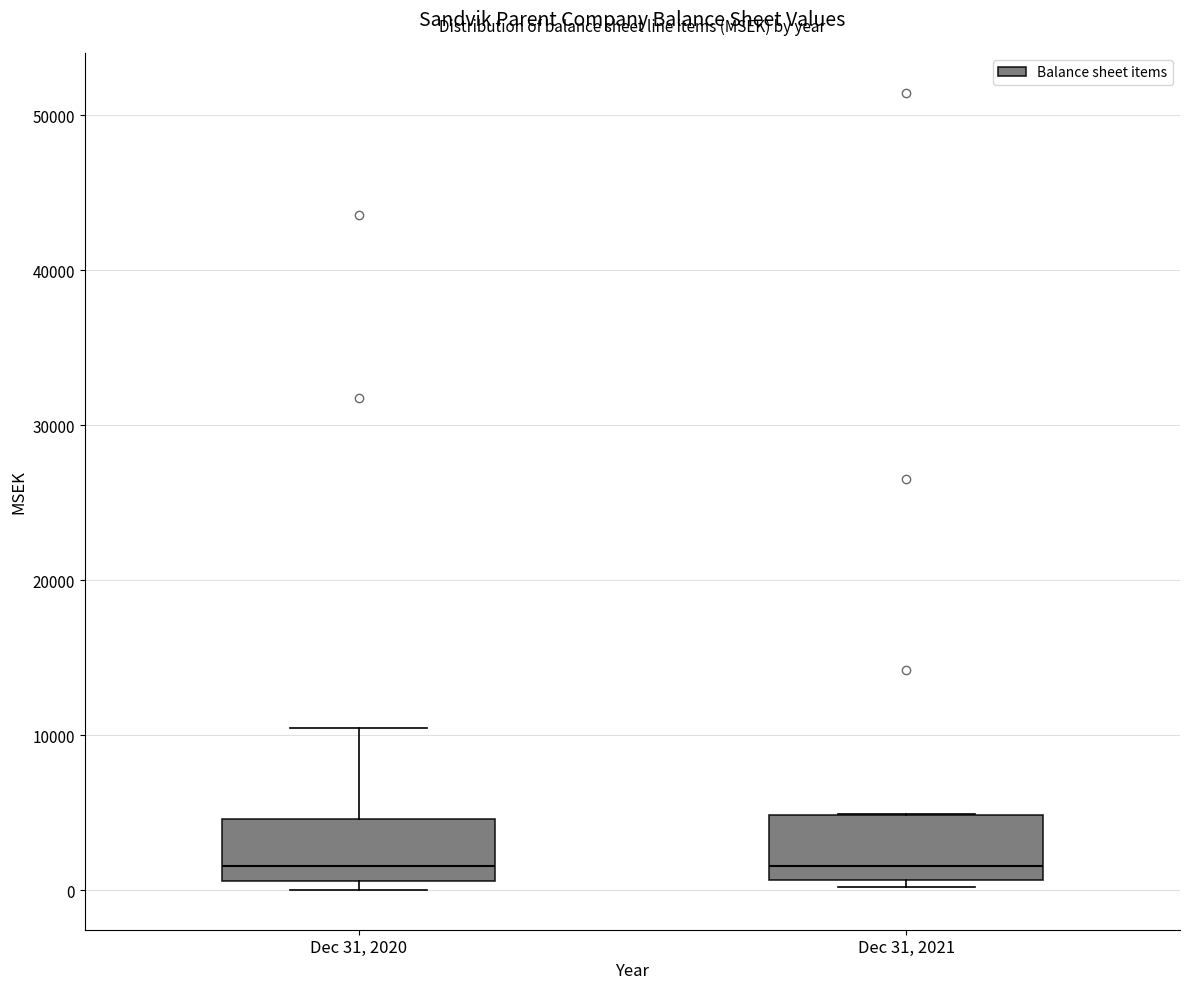

Where is the upper edge of the box for Dec 31, 2021 on the y-axis? The values are not printed on the chart, so give them approximately, as read against the axis.

5000